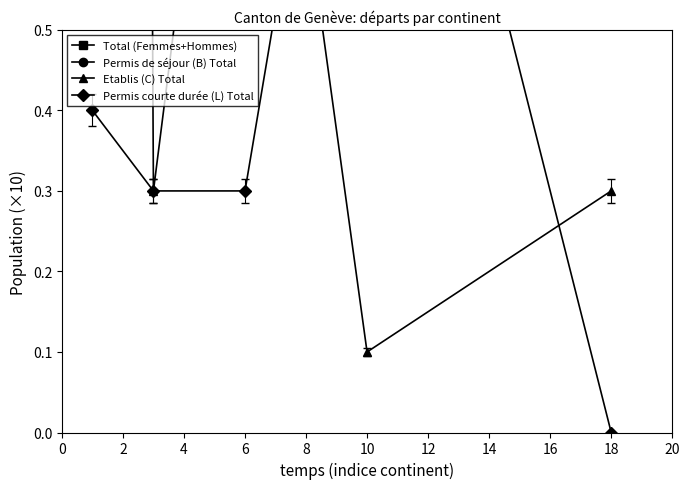

Does the chart have visible grid lines?

No